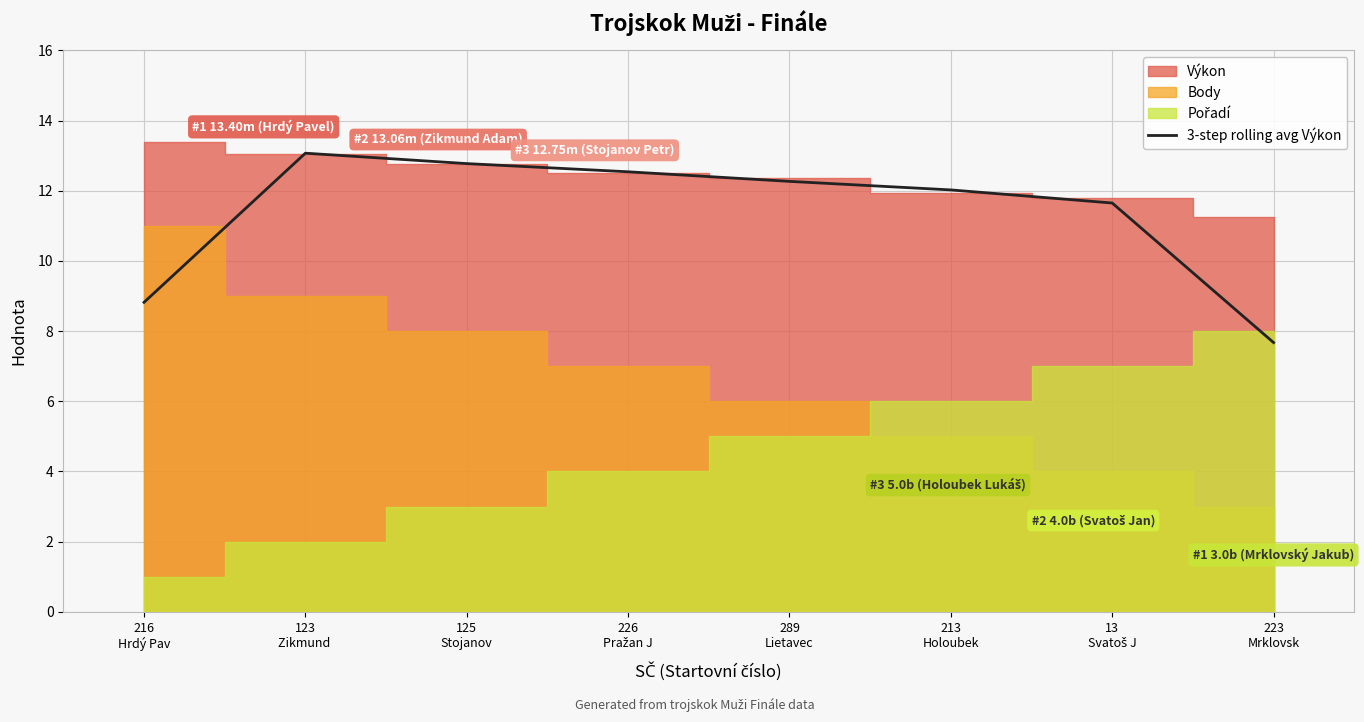

What is the maximum value for 3-step rolling avg Výkon?

13.1